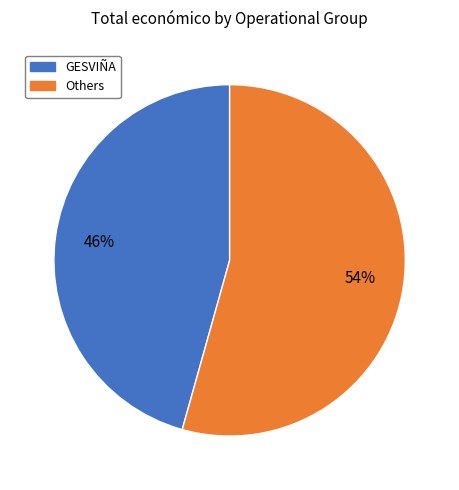

To the nearest percent, what is the average slice percentage?

50%